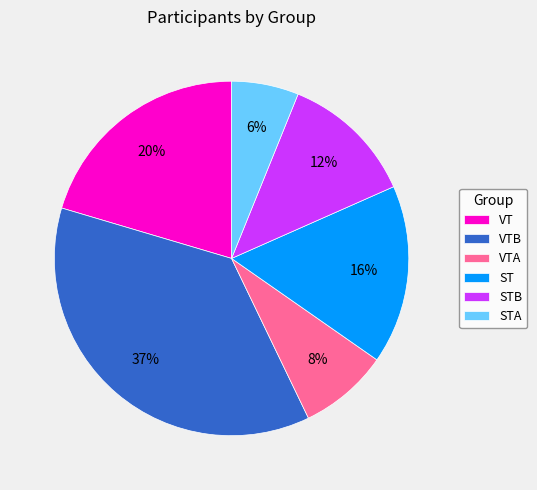

Do STB and VTA together represent more than half of the pie?

No